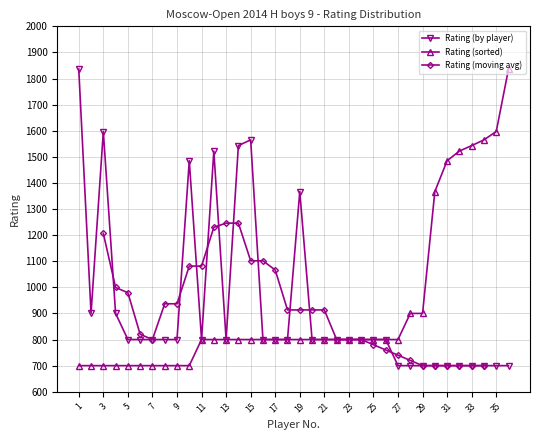

What is the ratio of the value at 9 to the value at 5?

1.0